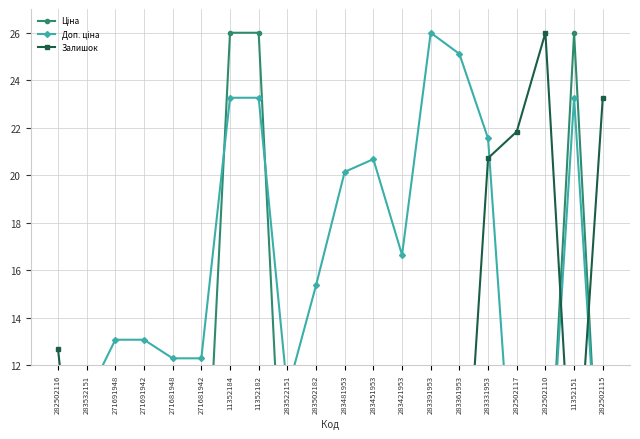

What are all the series names shown in the legend?

Ціна, Доп. ціна, Залишок